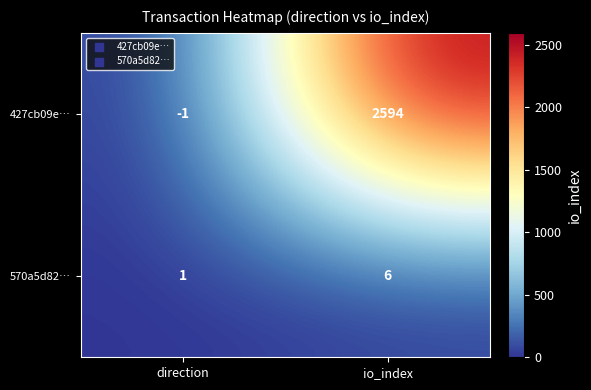

What is the difference between the 427cb09e… values at direction and io_index?

2595